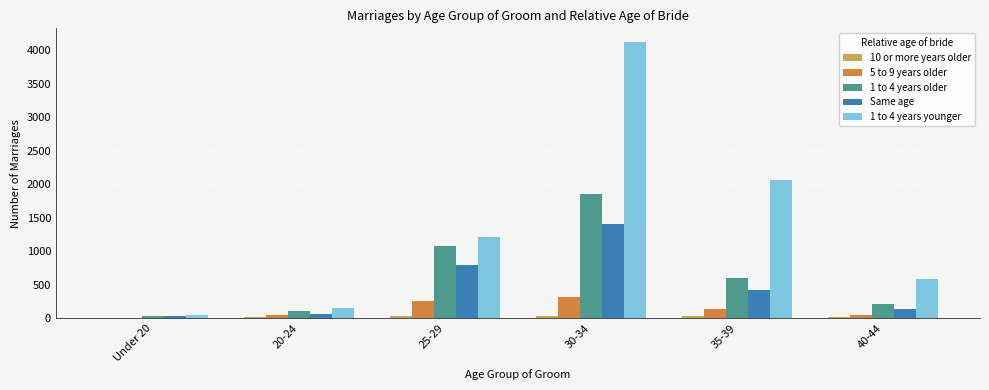

At which label is 1 to 4 years younger closest to 2083?

35-39